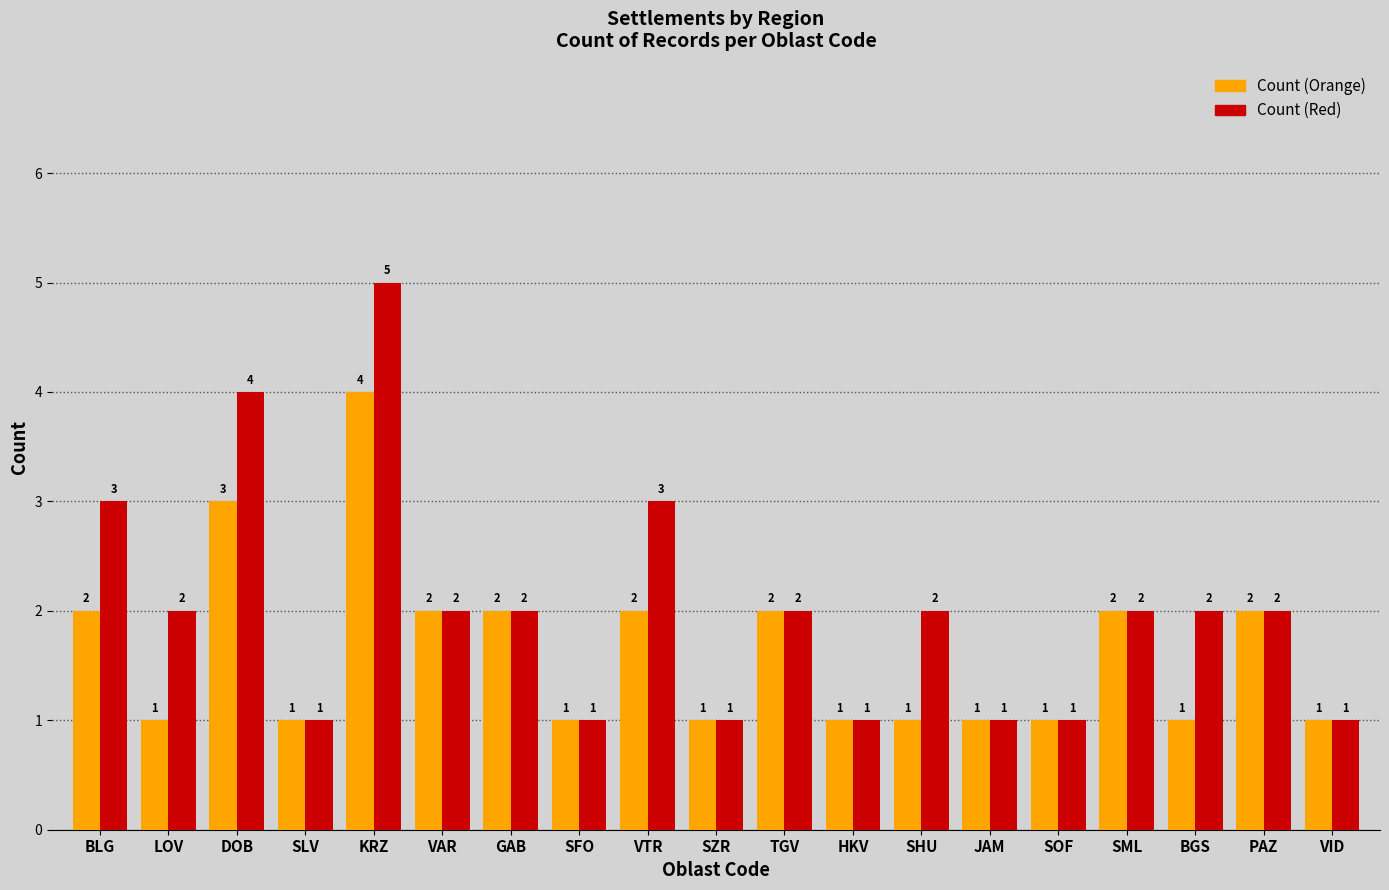

What is the value of the Count (Orange) bar at the 10th from the left?

1